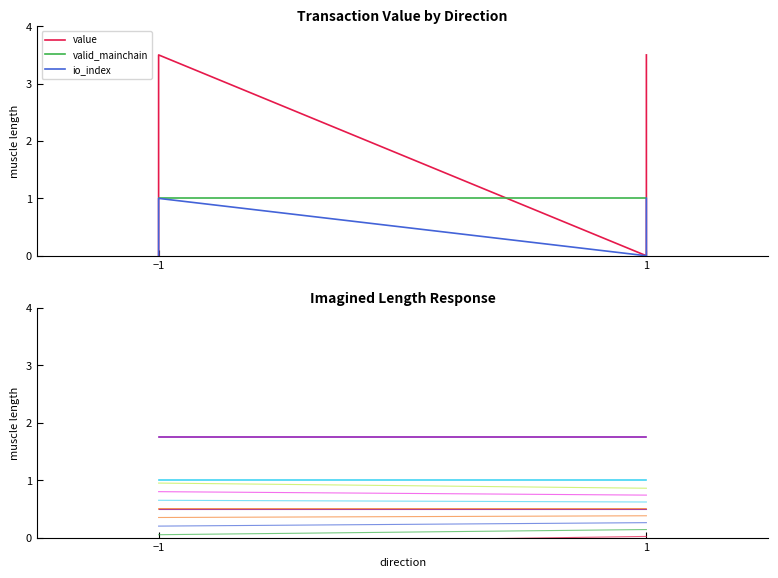

True or false: io_index and value cross at least once.

False